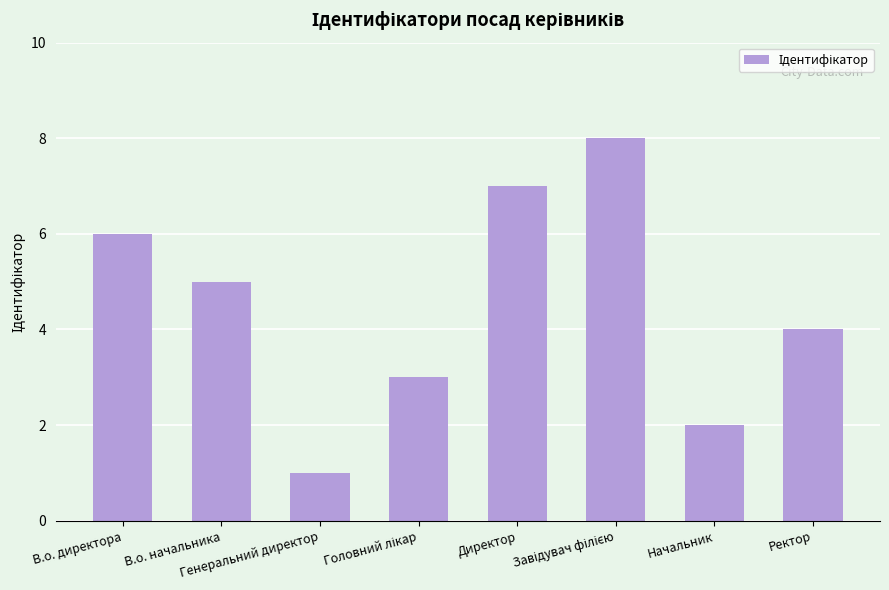

How many series are shown in this chart?

1